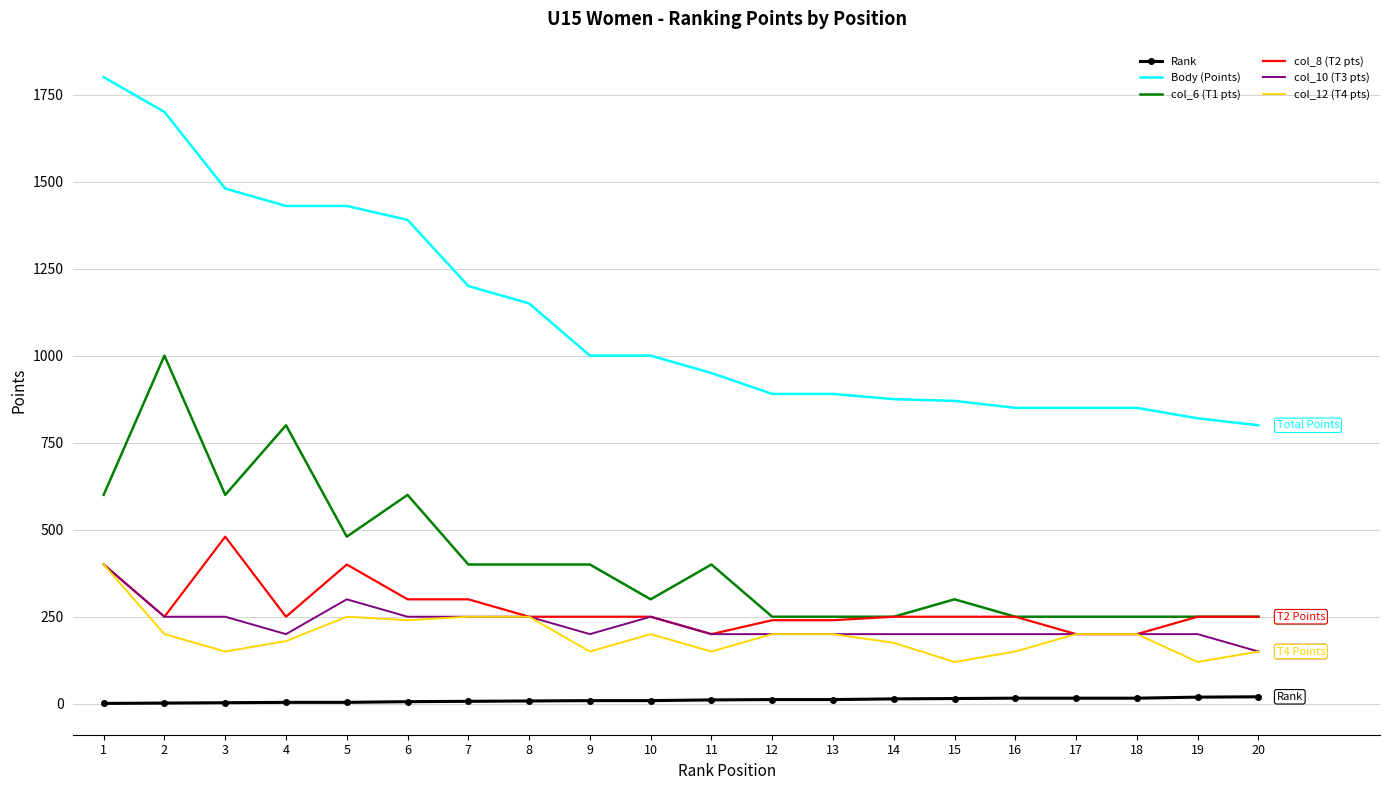

The value of col_6 (T1 pts) at 3 is 312. True or false?

False